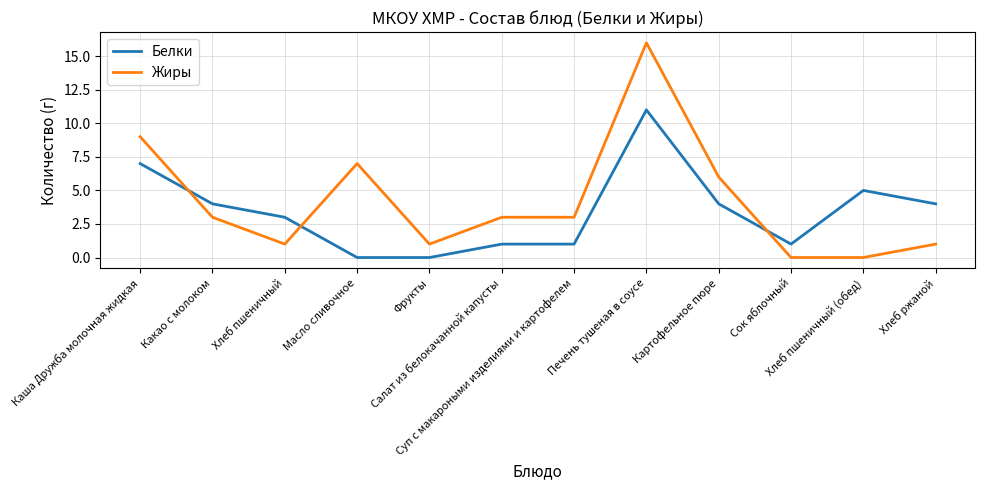

Is this an area chart (filled region under the line)?

No